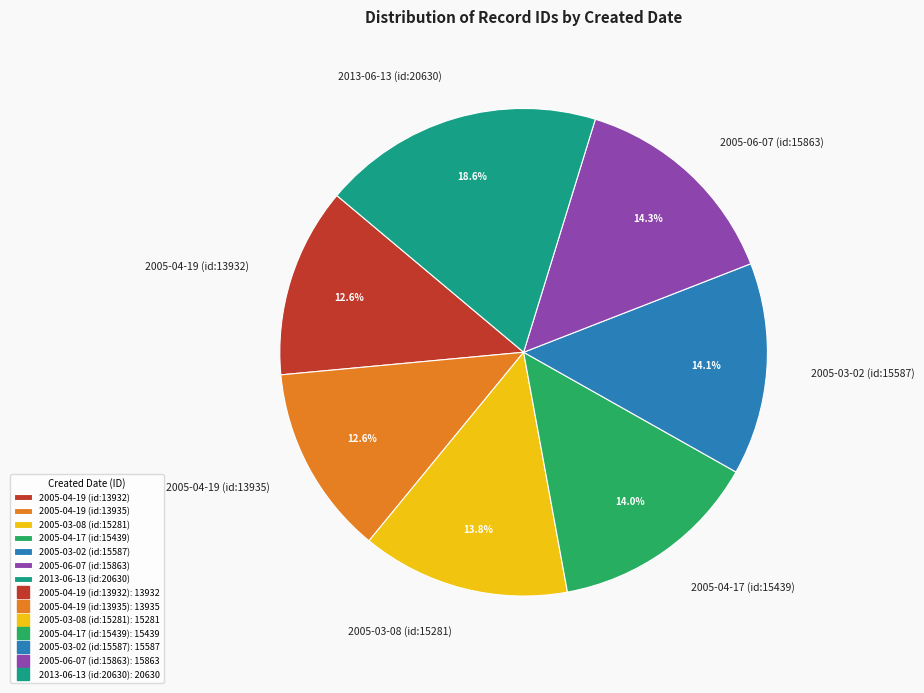

Which slice is the largest?

2013-06-13 (id:20630)